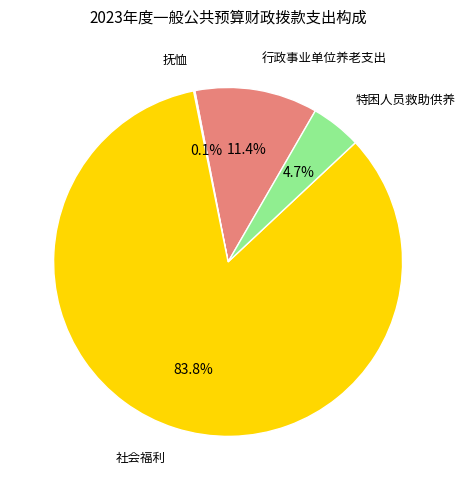

To the nearest percent, what is the average slice percentage?

25%